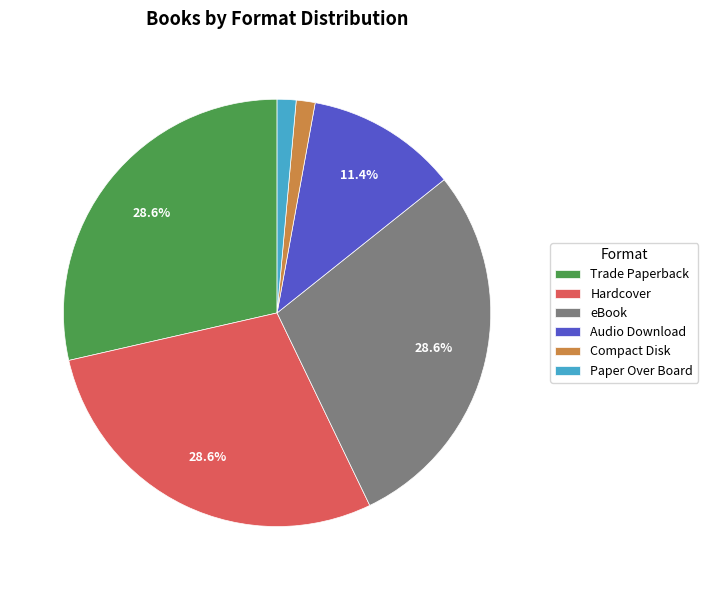

Between Trade Paperback and Audio Download, which is larger?

Trade Paperback